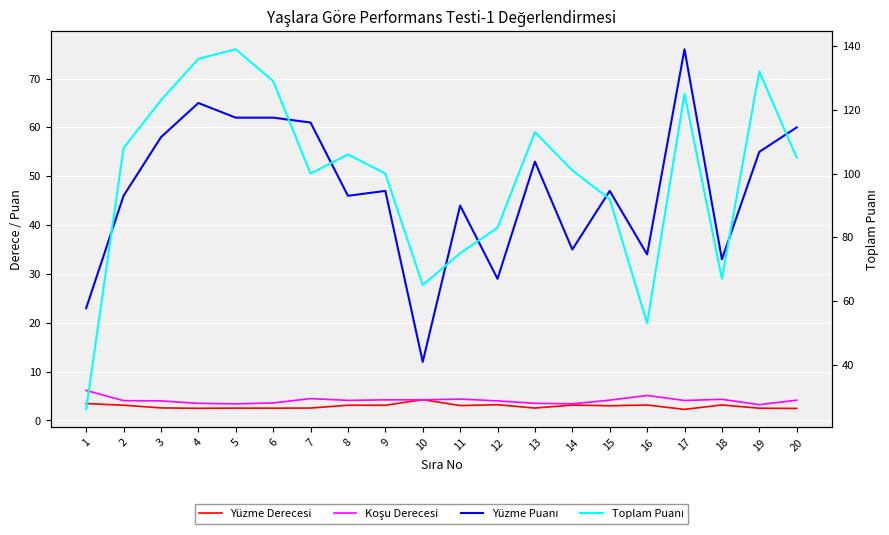

At how many categories does at least one series exceed 70?

16